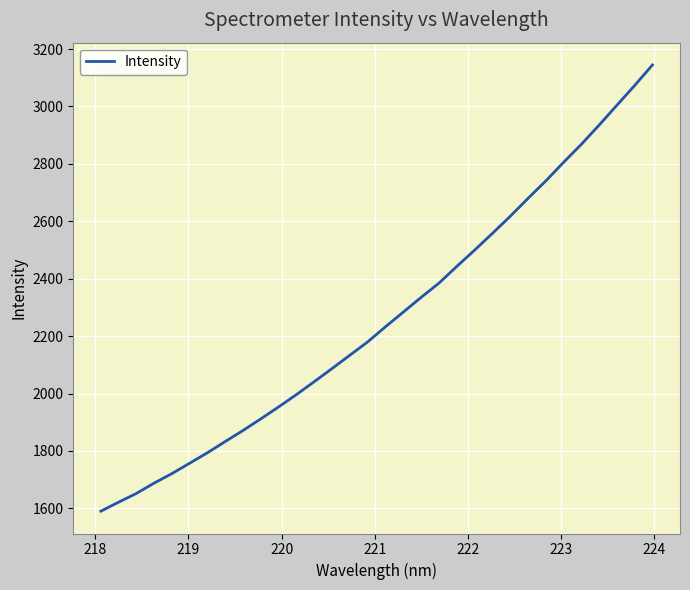

What is the difference between the maximum and minimum values?

1554.1